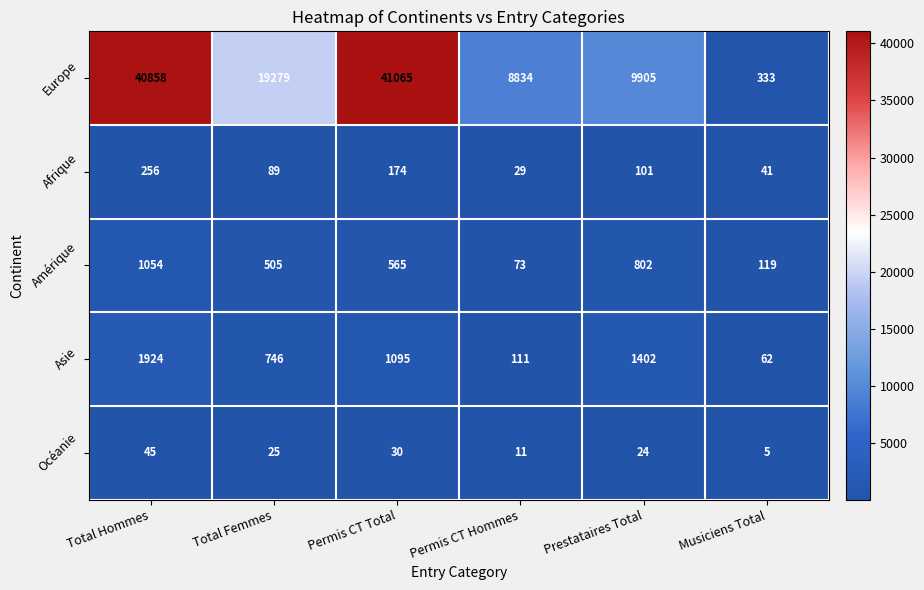

At which category does the chart reach its minimum across all series?

Musiciens Total